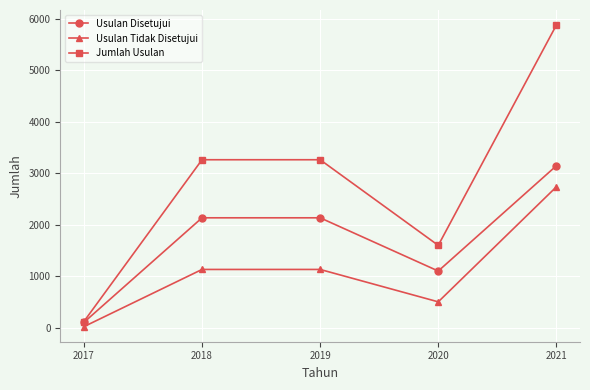

True or false: Usulan Disetujui and Usulan Tidak Disetujui intersect in this chart.

False